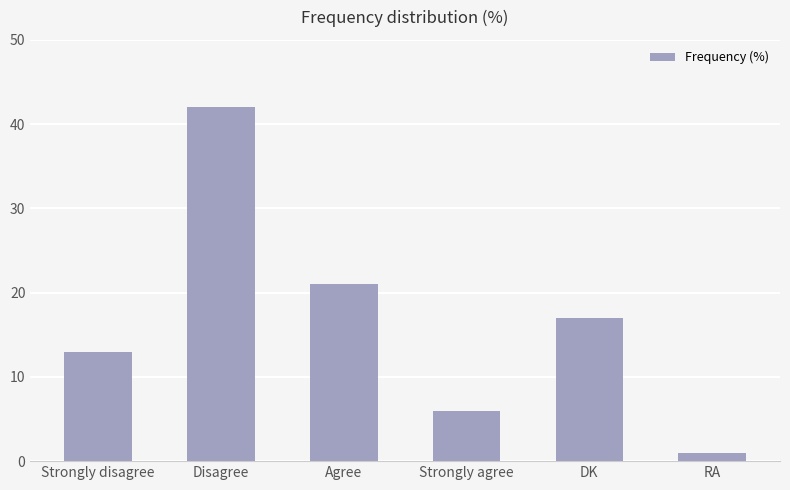

Which has a higher value, DK or Disagree?

Disagree